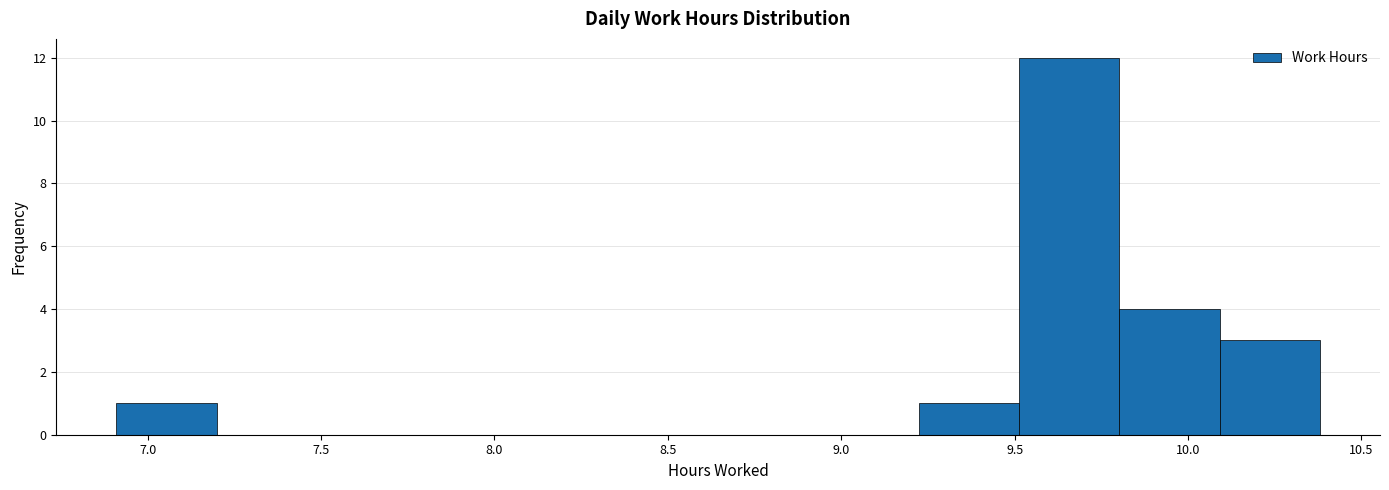

Over which range of the x-axis is the bar tallest?

9.50 to 9.80